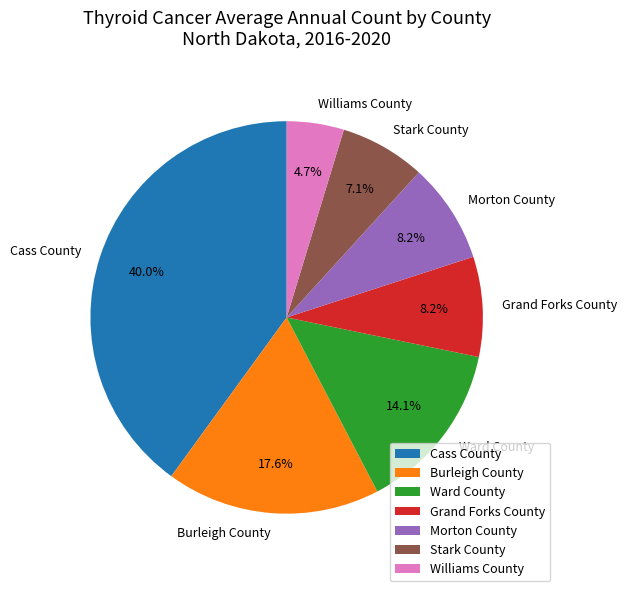

What percentage is the Morton County slice, to the nearest percent?

8%